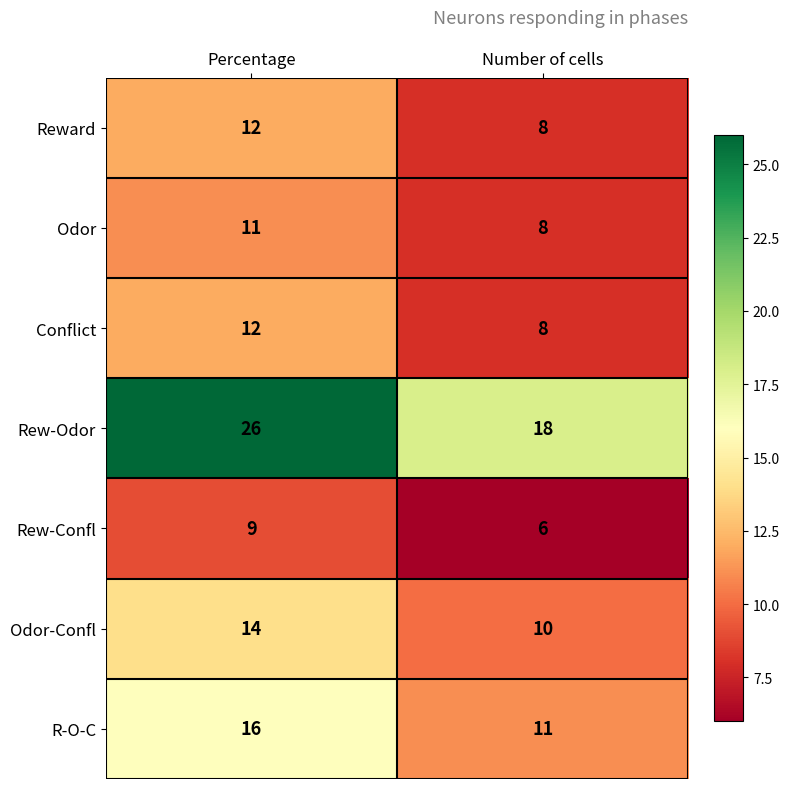

What is the difference between the highest and lowest values at Number of cells?

12